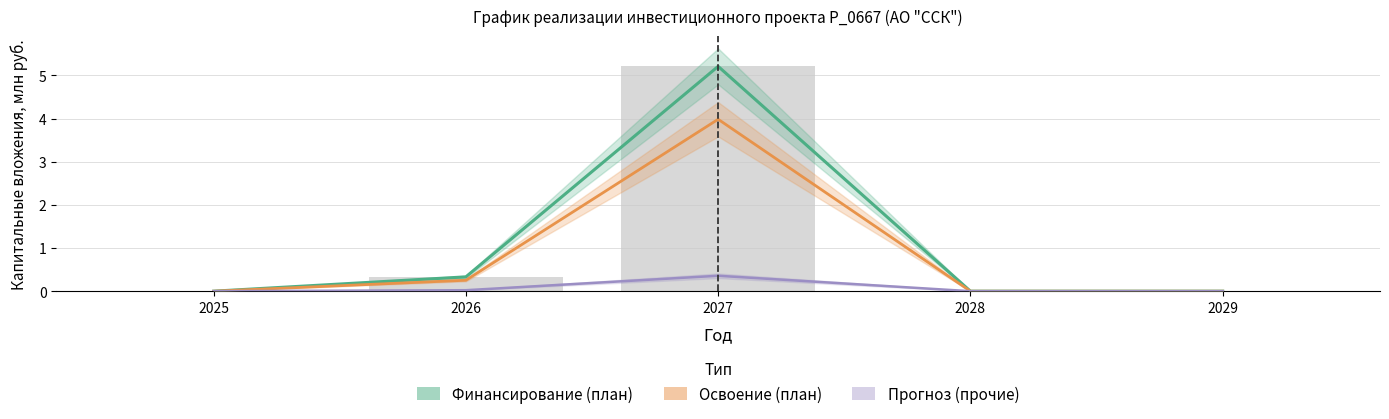

At which label is Финансирование (план) closest to 0?

2025